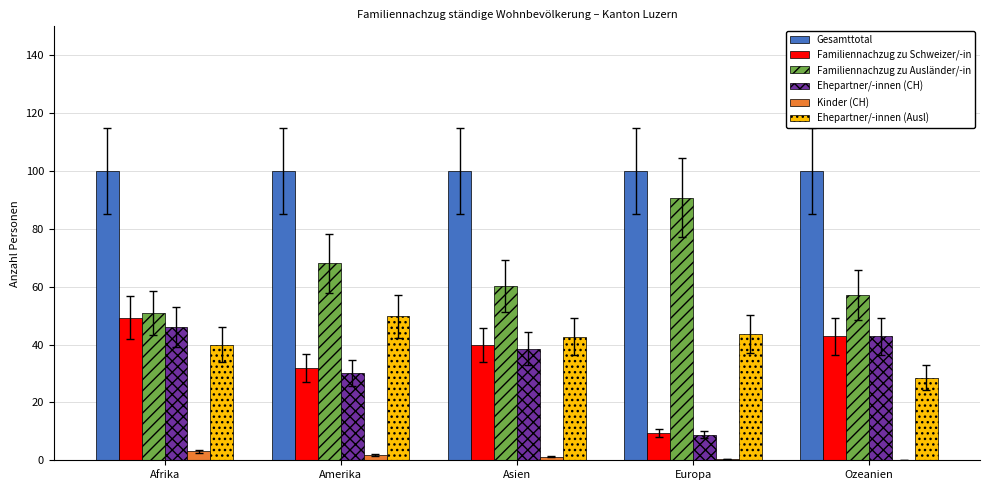

What is the sum of all Kinder (CH) values?

6.4